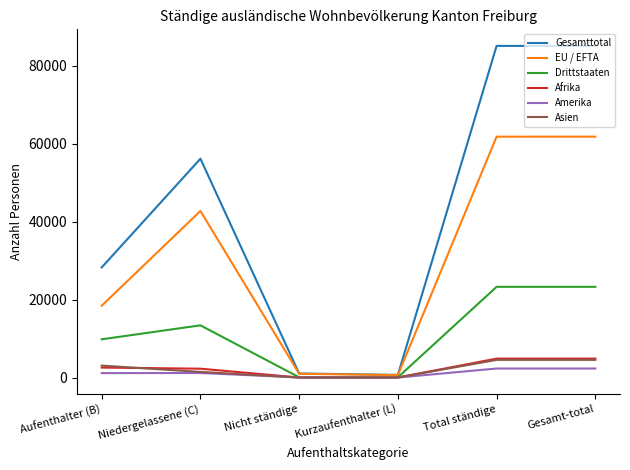

Which series has the largest range (max minus min)?

Gesamttotal